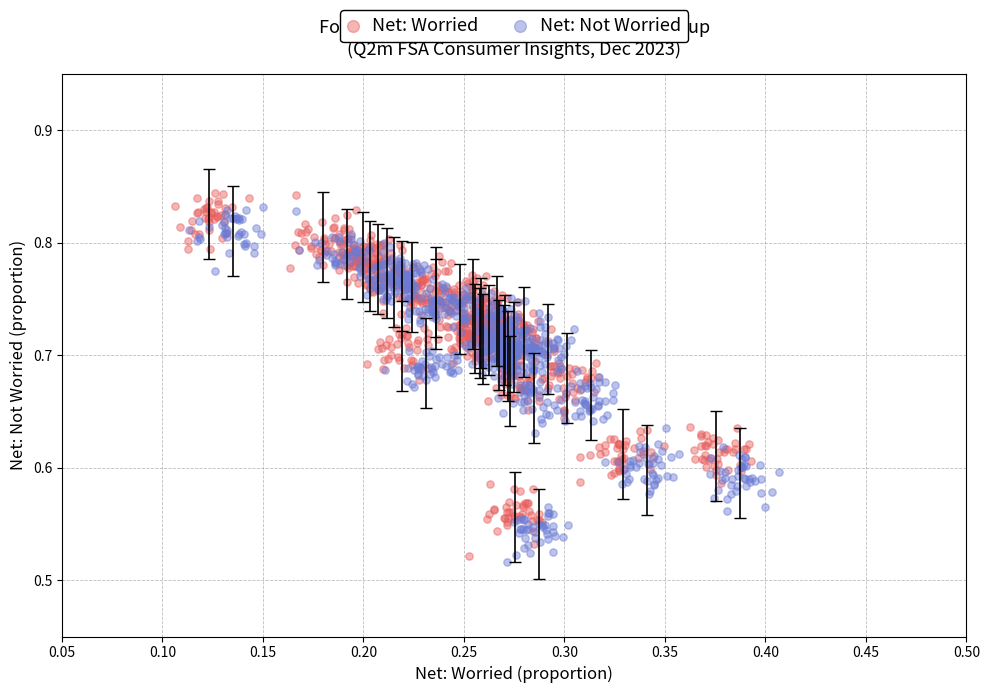

Which series contains the lowest Y value?

Net: Not Worried